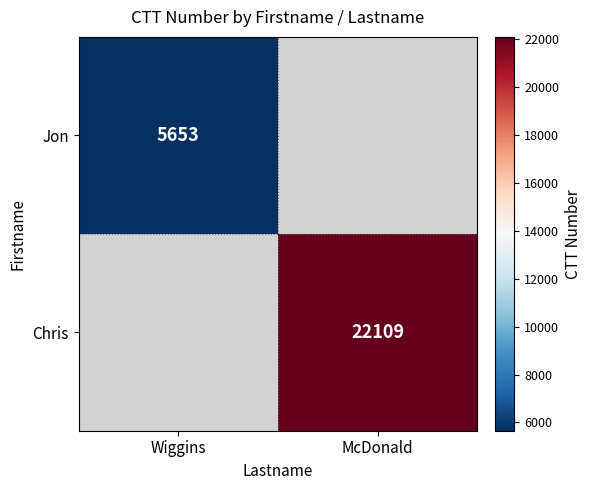

The value of Jon at Wiggins is 5653. True or false?

True